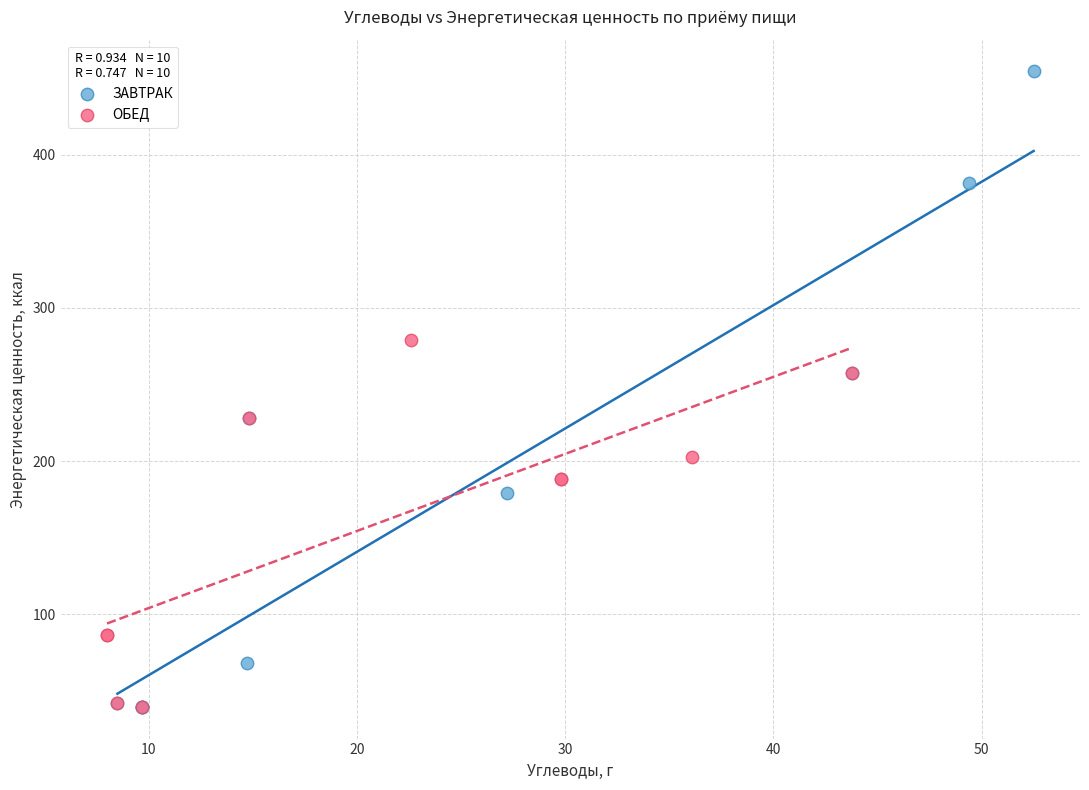

Which series contains the highest Y value?

ЗАВТРАК